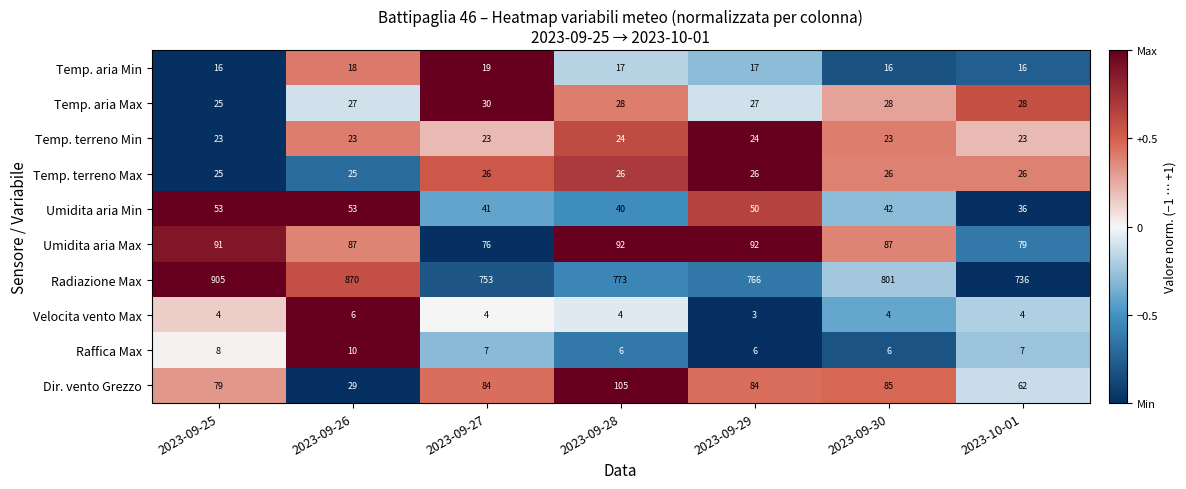

What is the difference between the highest and lowest values at 2023-09-29?

763